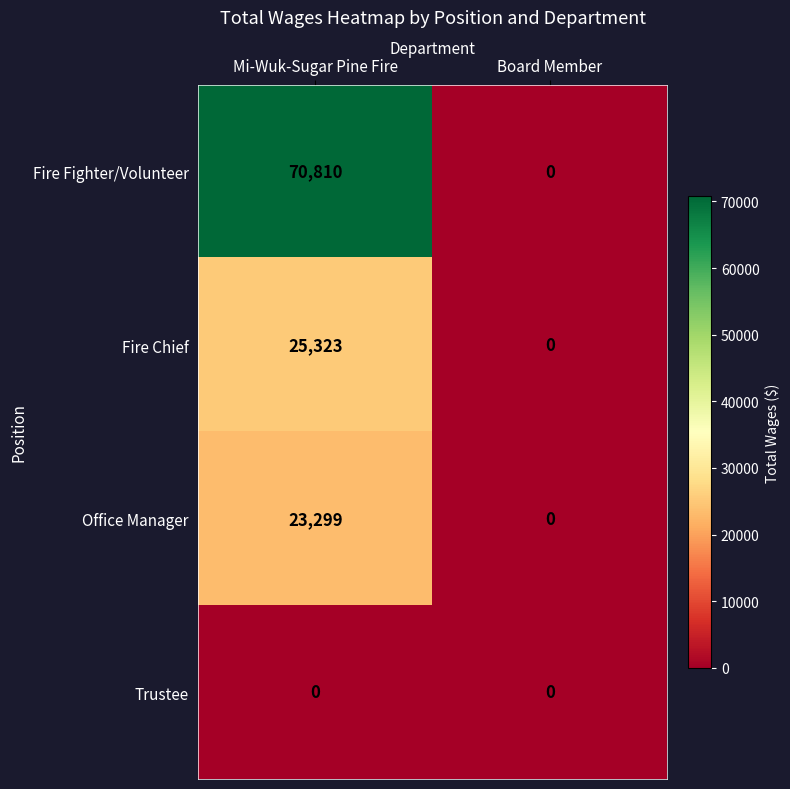

True or false: Fire Fighter/Volunteer has a value of -43491 at Board Member.

False